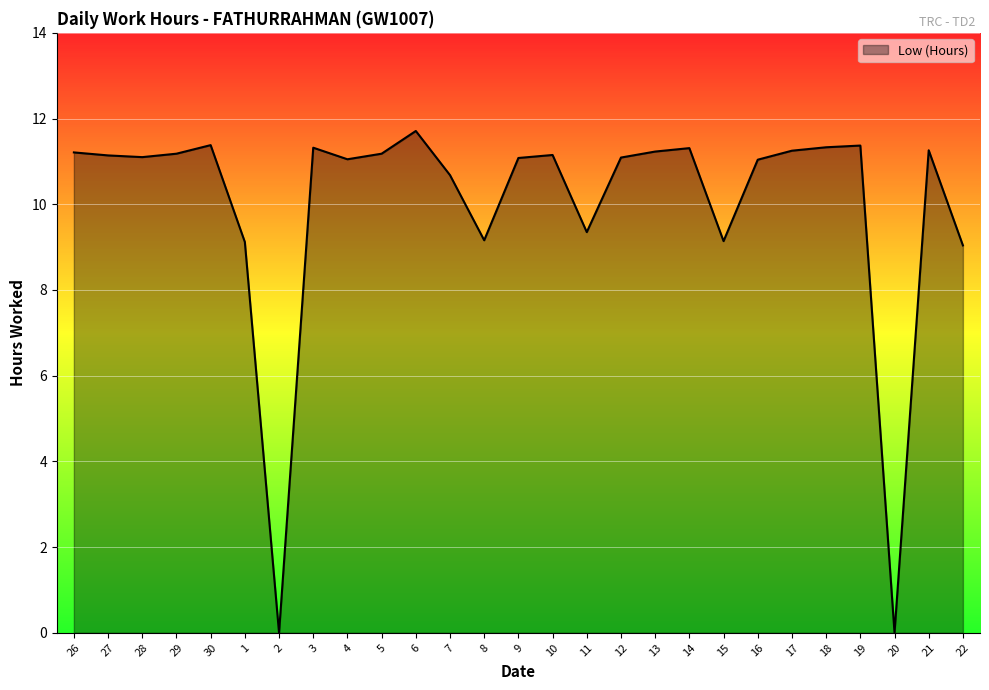

What is the difference between the values at 21 and 7?

0.6